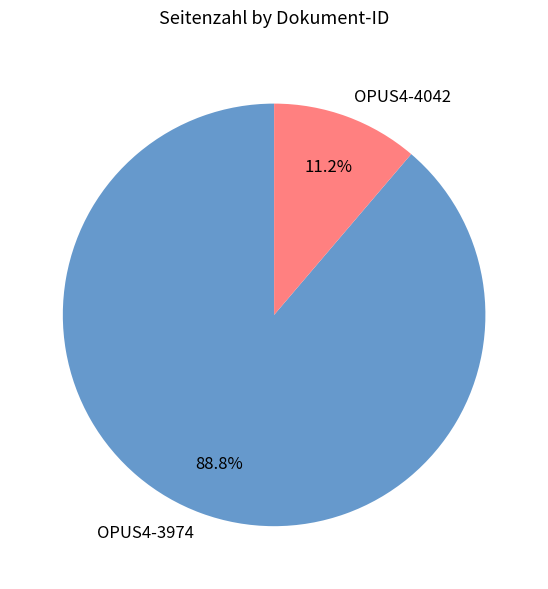

To the nearest percent, what is the average slice percentage?

50%